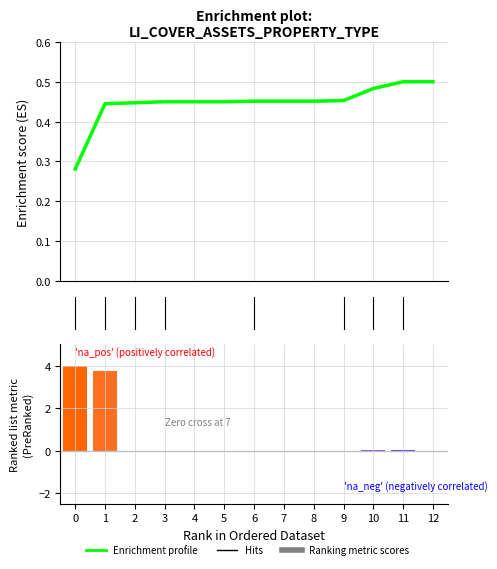

Which label corresponds to the largest value in the chart?

11